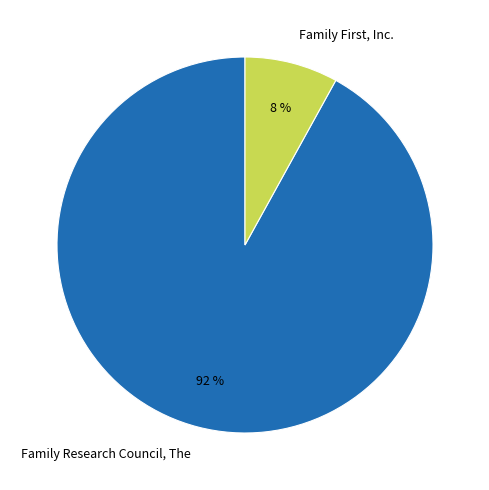

Rank the categories by value from lowest to highest.

Family First, Inc., Family Research Council, The